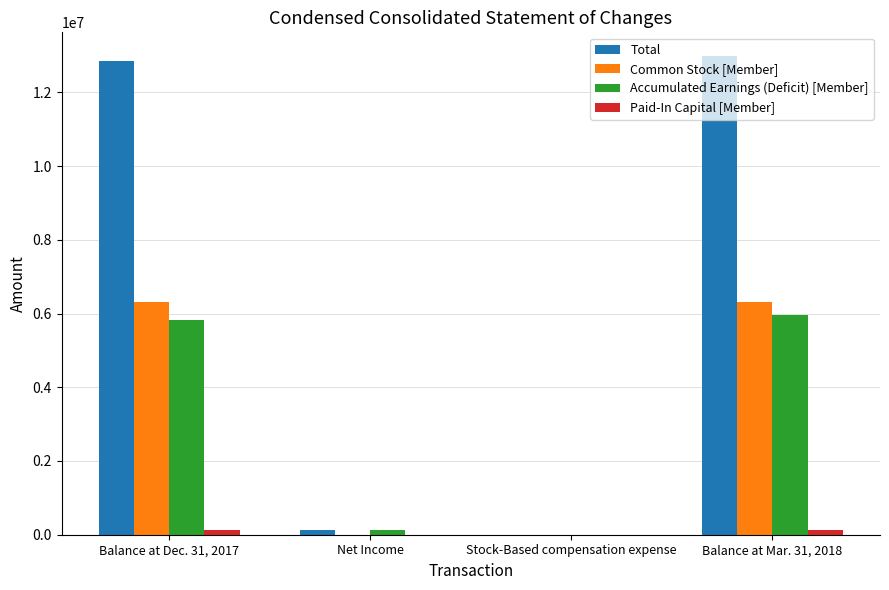

At which category does the chart reach its peak across all series?

Balance at Mar. 31, 2018